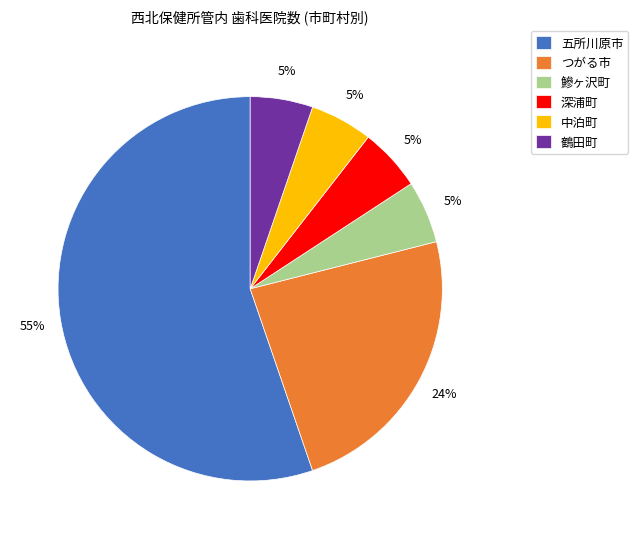

To the nearest percent, what percentage of the pie is 鶴田町?

5%